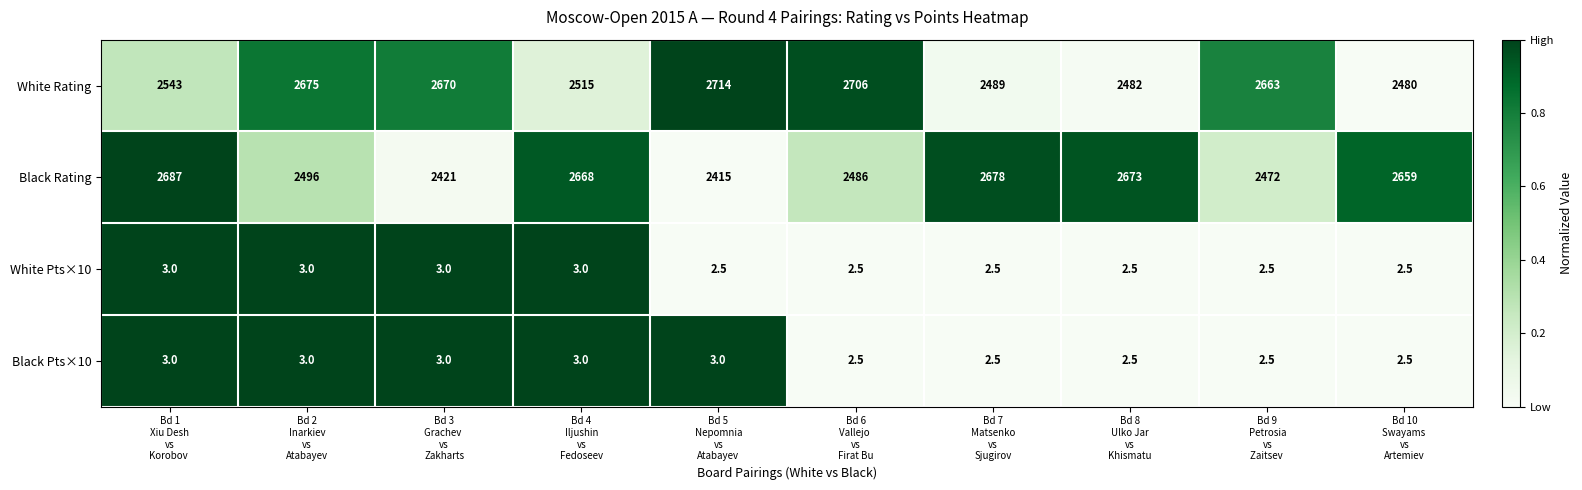

Which series has the widest spread of values?

Black Rating